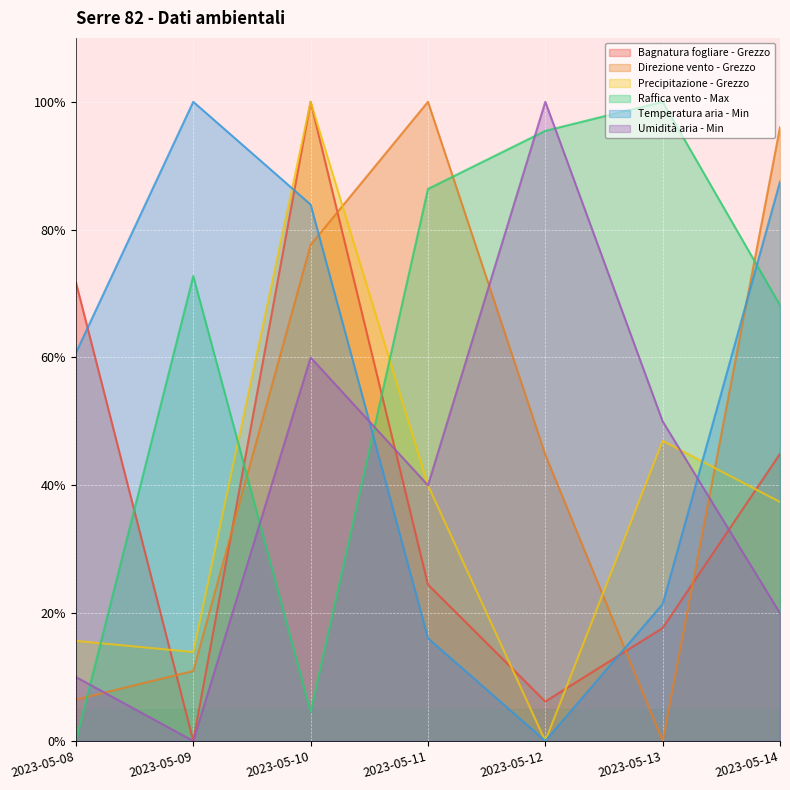

Between 2023-05-13 and 2023-05-12, which is larger?

2023-05-13